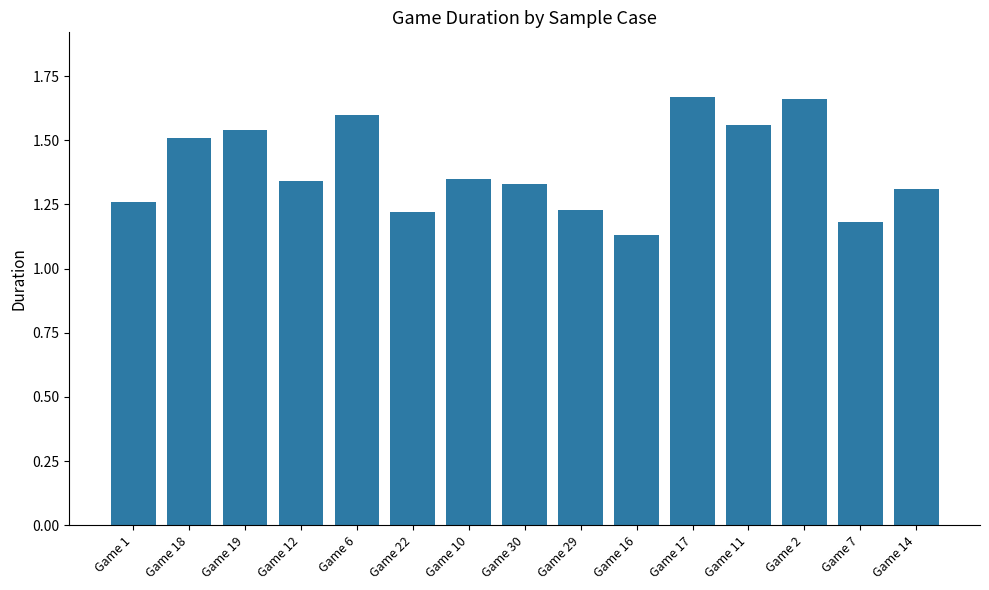

Count the number of data series in this chart.

1